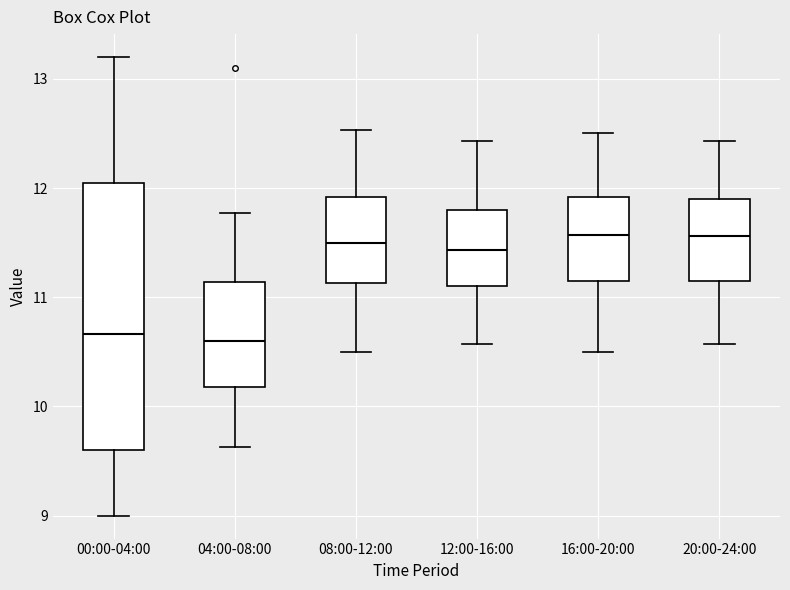

Which box is the tallest, from its lower edge to its upper edge?

00:00-04:00